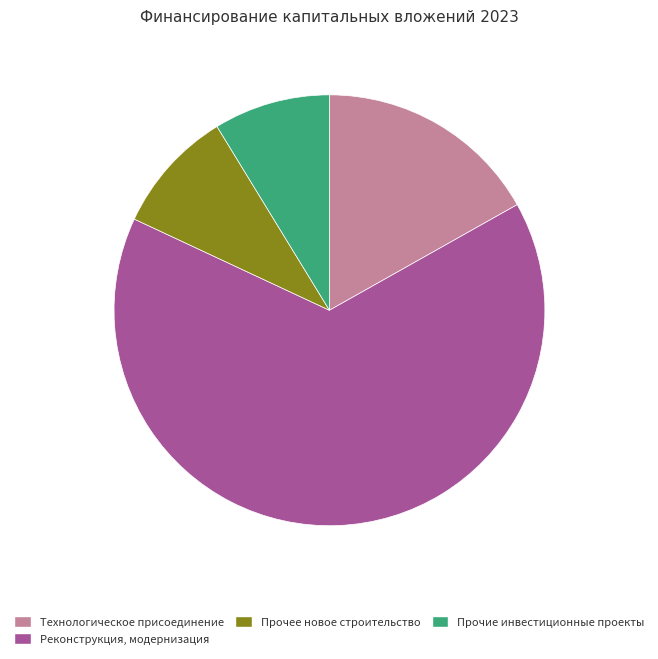

Is it true that Реконструкция, модернизация is 76% of the pie?

False